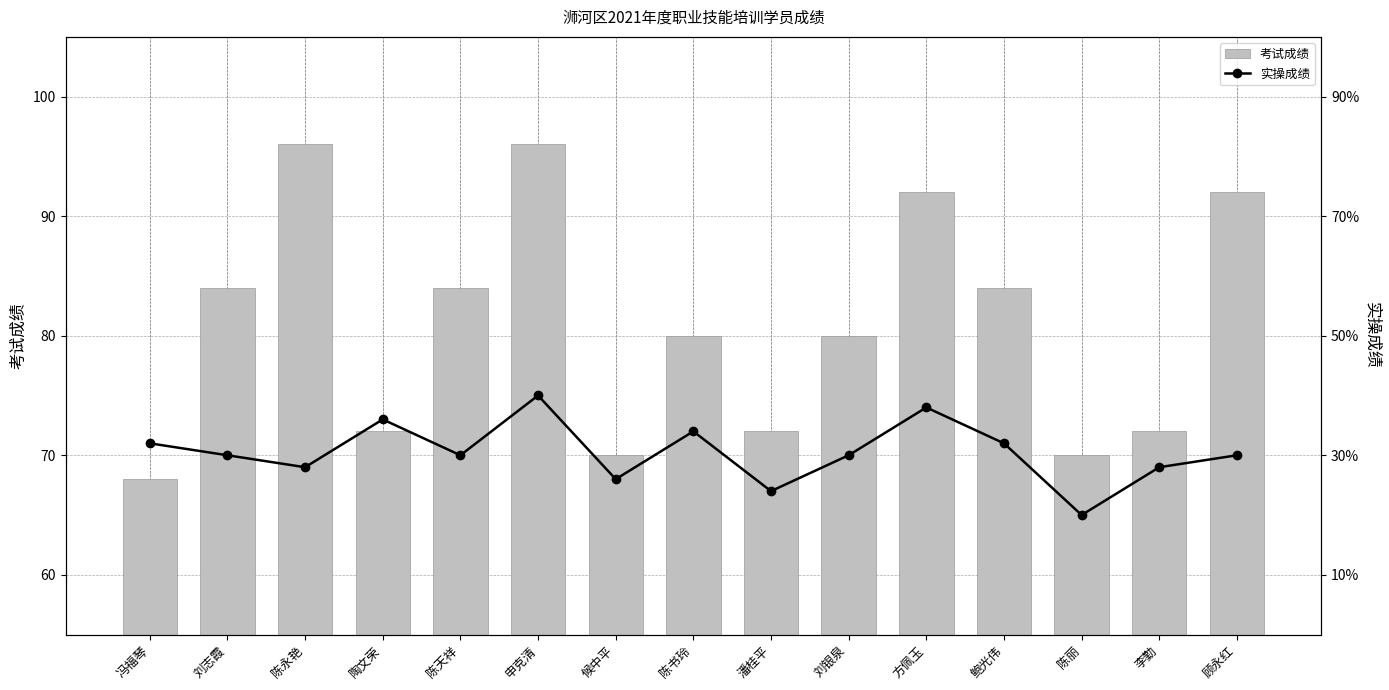

Rank the series at 鲍光伟 from highest to lowest value.

考试成绩, 实操成绩